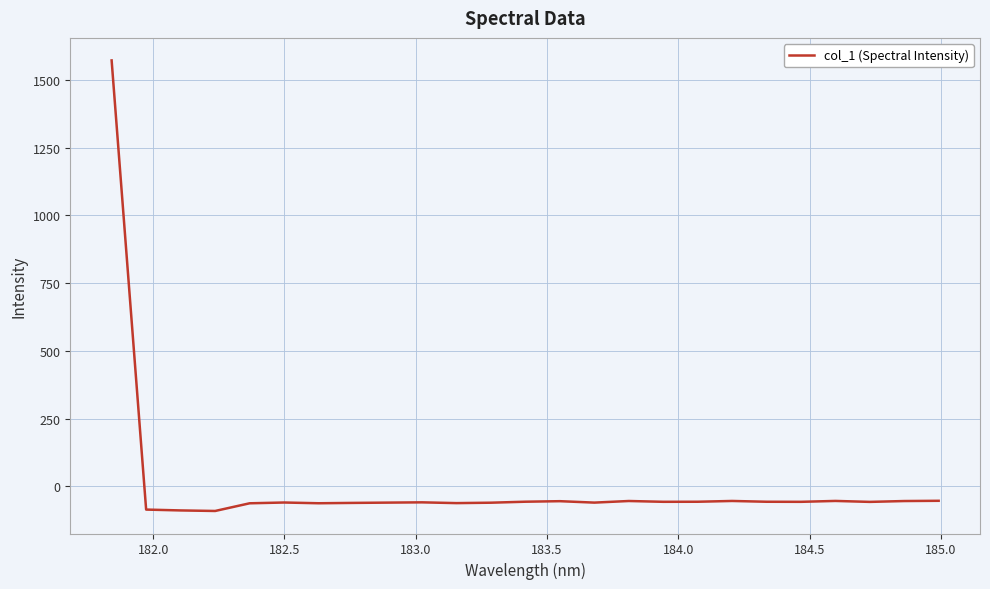

What is the greatest value displayed?

1571.8